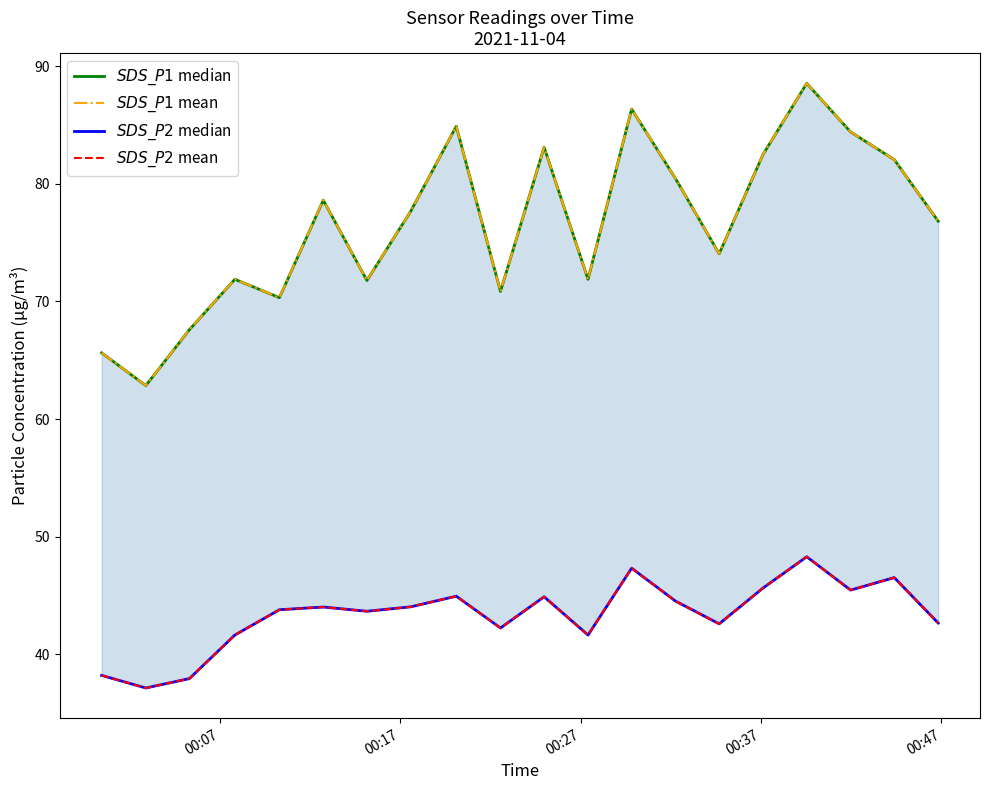

Reading left to right, what are all the values shown in this chart?

$SDS\_P1$ median: 65.6	62.9	67.6	71.9	70.3	78.6	71.8	77.7	84.9	70.8	83.1	71.9	86.3	80.4	74.0	82.5	88.5	84.4	82.0	76.8
$SDS\_P1$ mean: 65.6	62.9	67.6	71.9	70.3	78.6	71.8	77.7	84.9	70.8	83.1	71.9	86.3	80.4	74.0	82.5	88.5	84.4	82.0	76.8
$SDS\_P2$ median: 38.2	37.1	38.0	41.6	43.8	44.0	43.7	44.0	45.0	42.2	44.9	41.6	47.3	44.5	42.6	45.6	48.3	45.5	46.5	42.7
$SDS\_P2$ mean: 38.2	37.1	38.0	41.6	43.8	44.0	43.7	44.0	45.0	42.2	44.9	41.6	47.3	44.5	42.6	45.6	48.3	45.5	46.5	42.7